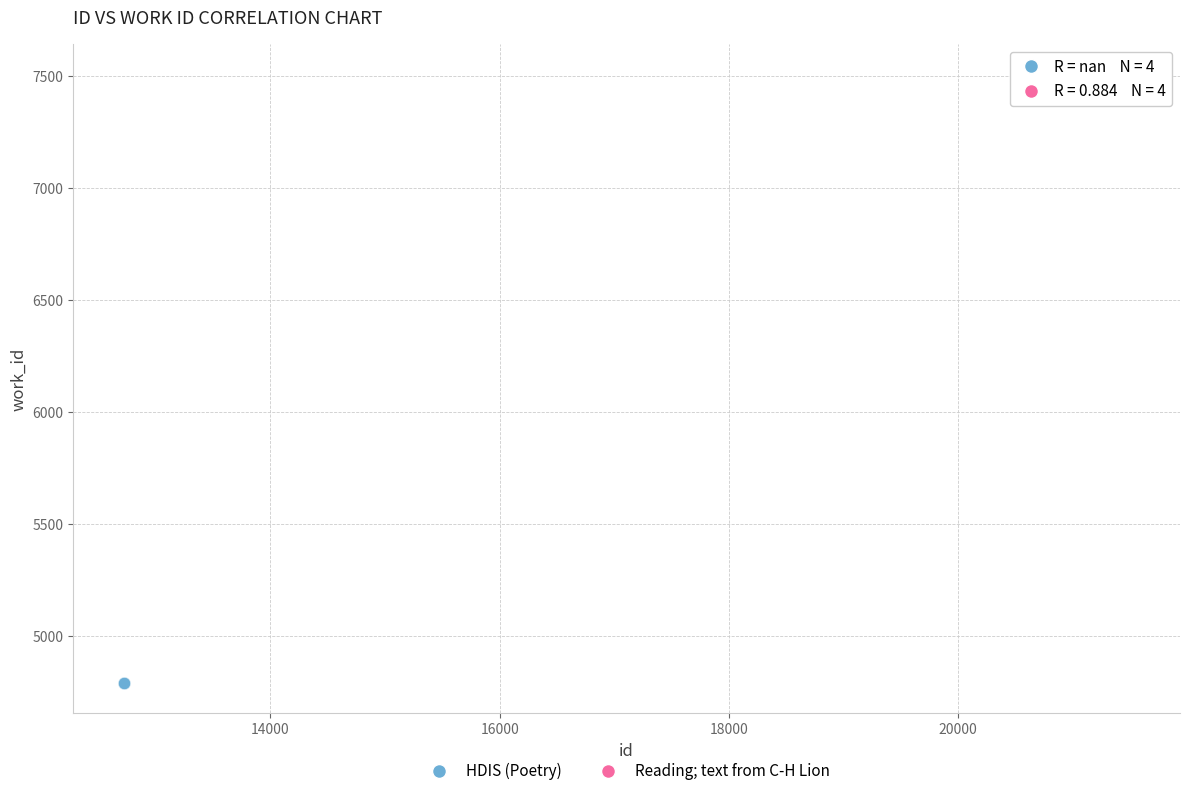

Which series reaches the maximum Y coordinate?

Reading; text from C-H Lion